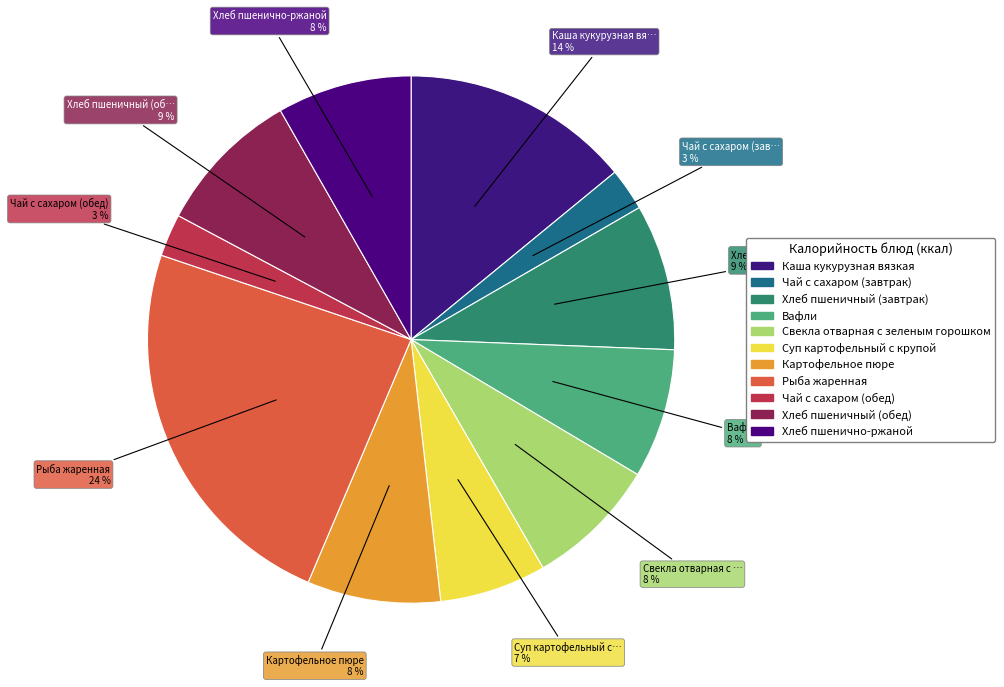

The Суп картофельный с крупой slice represents 7% of the pie. True or false?

True